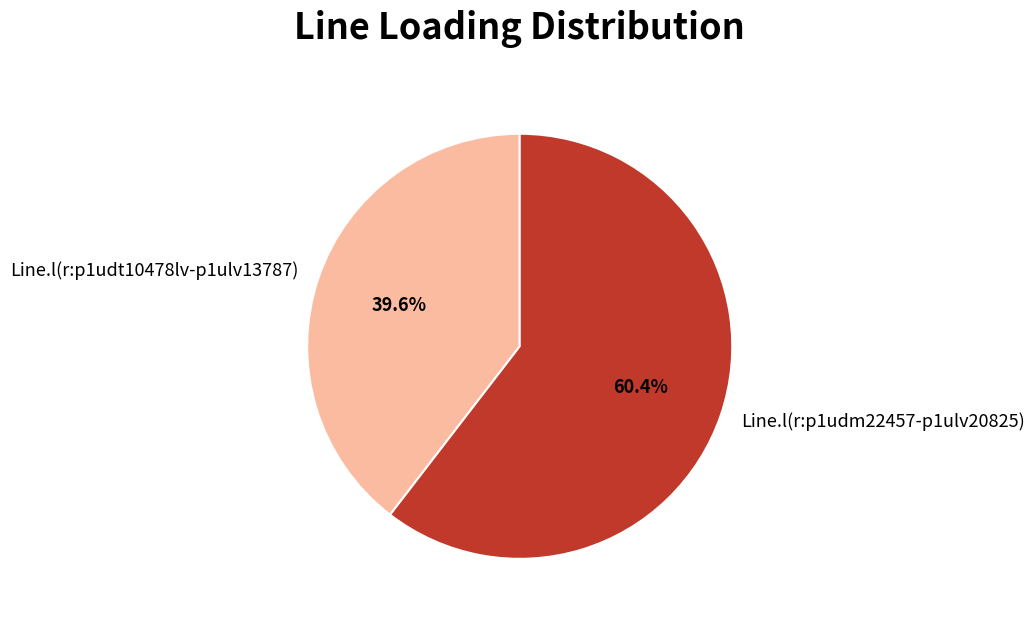

Does any single category account for the majority?

Yes